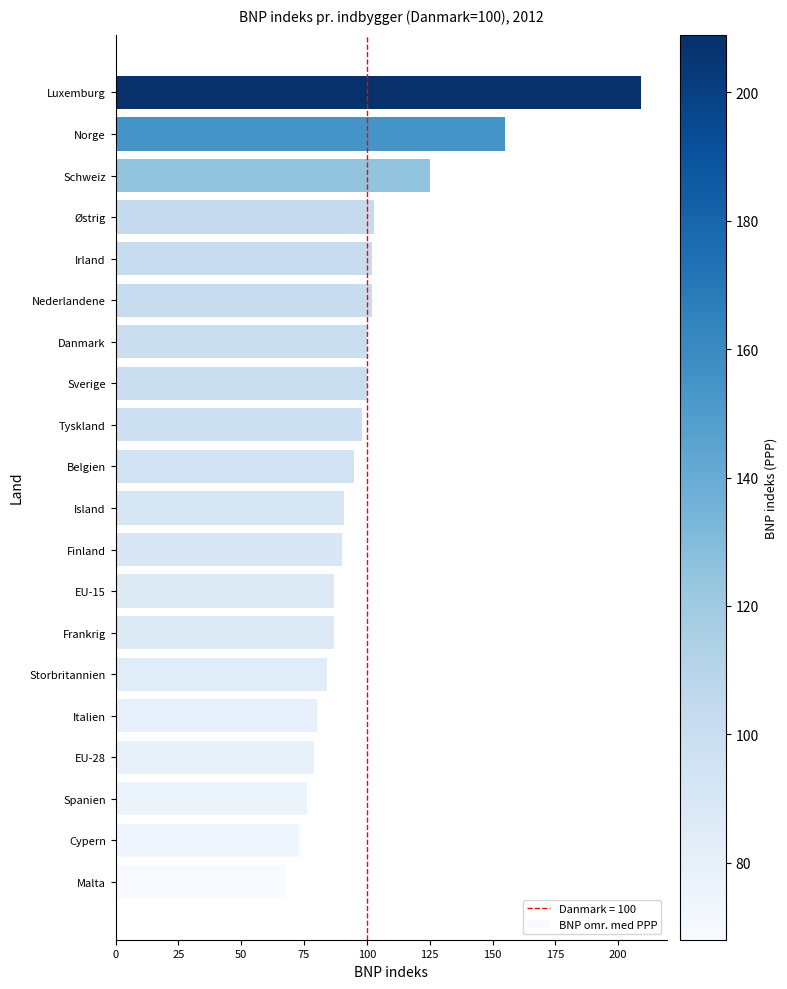

Where is the data nearest to the value 138?

Schweiz